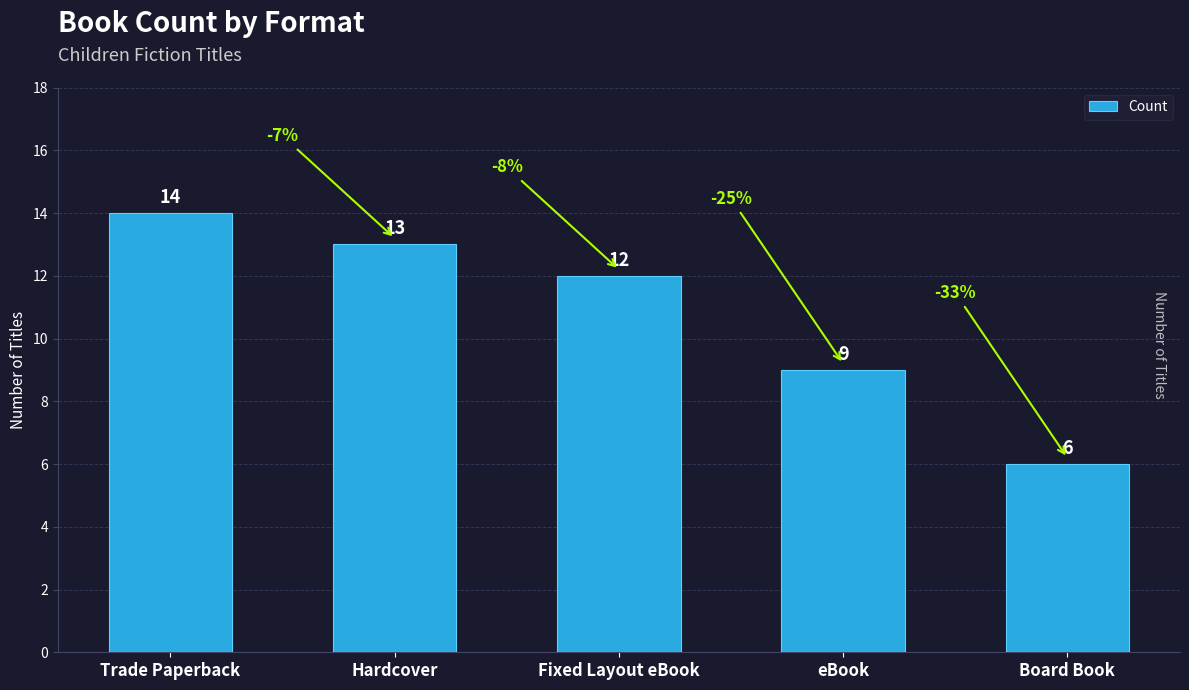

True or false: the data shows 3 at Hardcover.

False